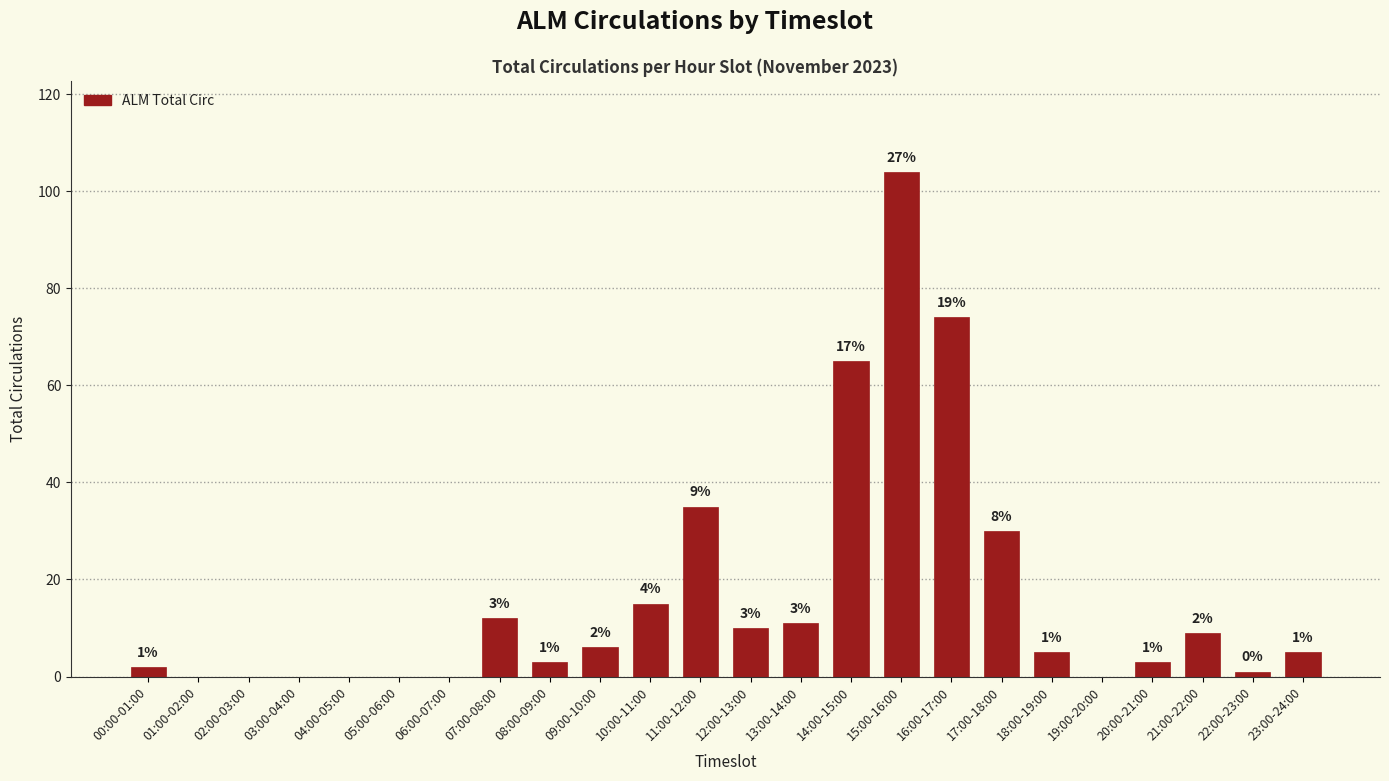

What is the sum of all values?

390